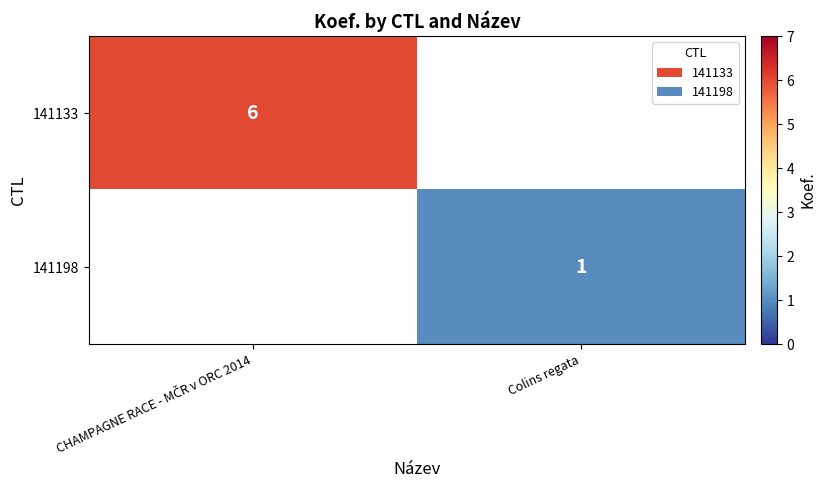

What is the difference between the 141133 values at CHAMPAGNE RACE - MČR v ORC 2014 and Colins regata?

6